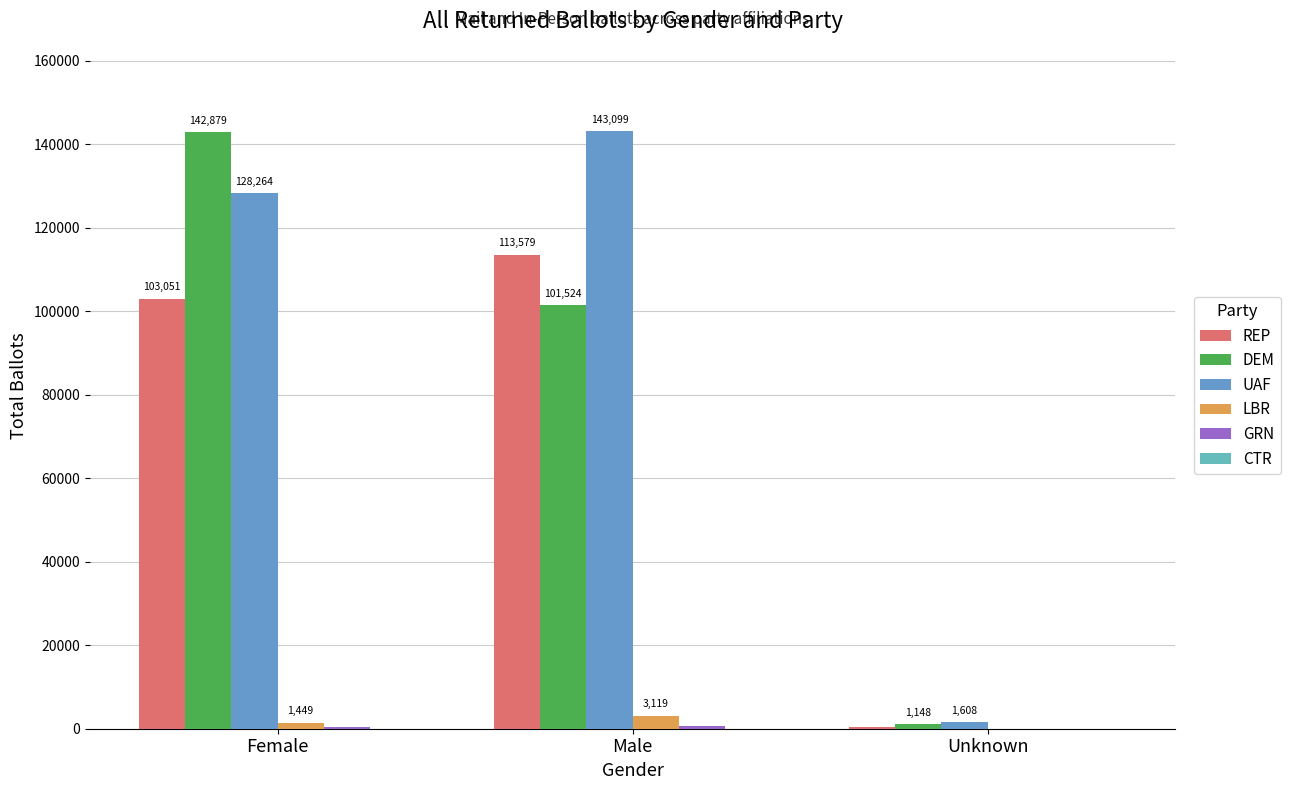

How many categories are shown in the chart?

3